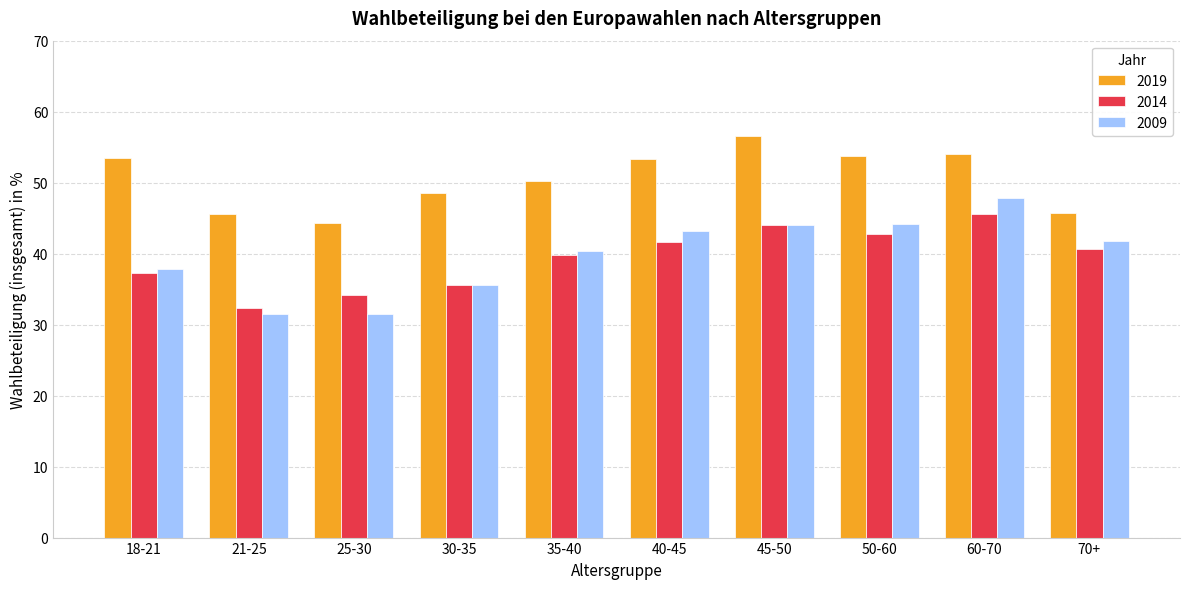

What is the highest value of the 2019 series?

56.6